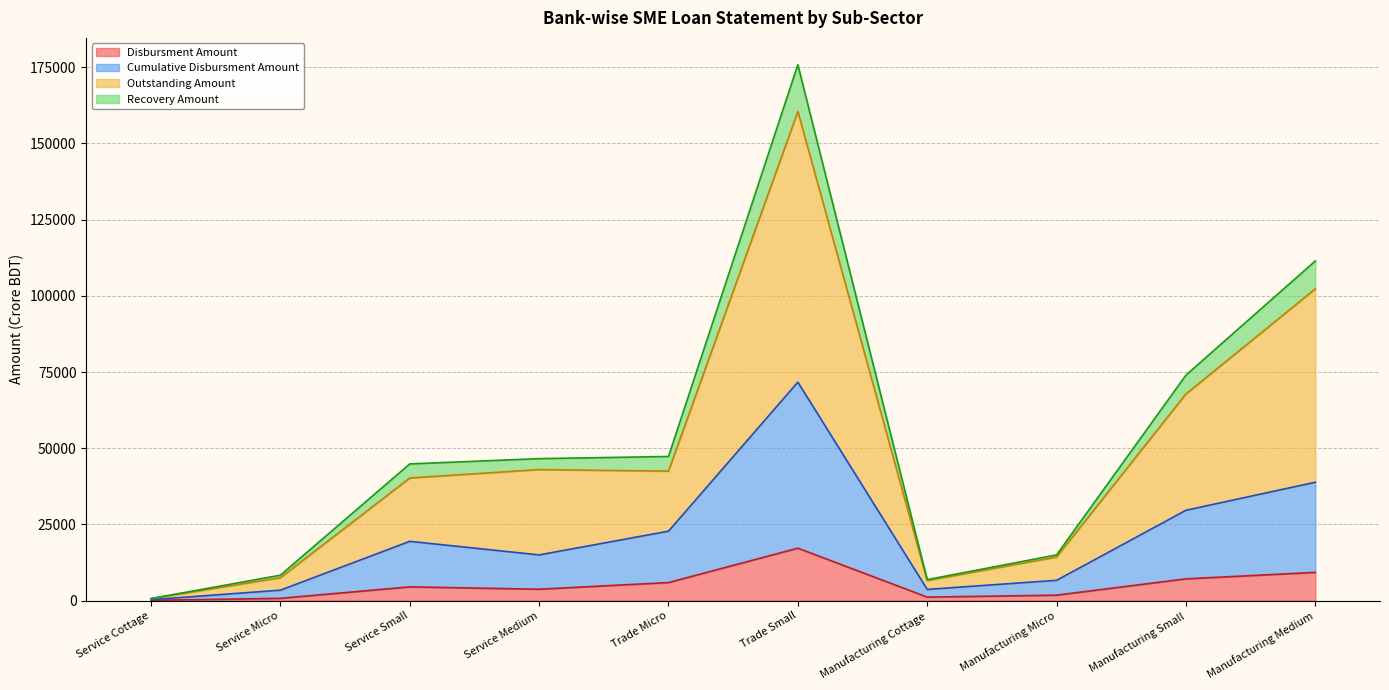

Does the chart display data point markers on the line(s)?

No